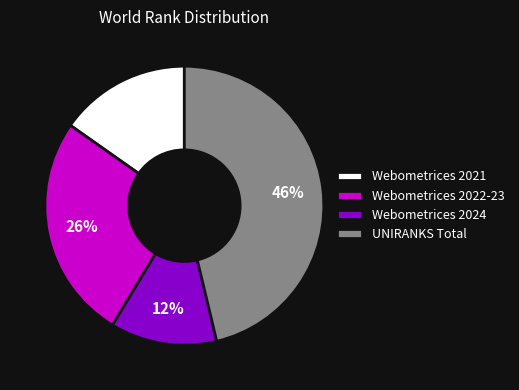

Which category has the smallest portion of the pie?

Webometrices 2024